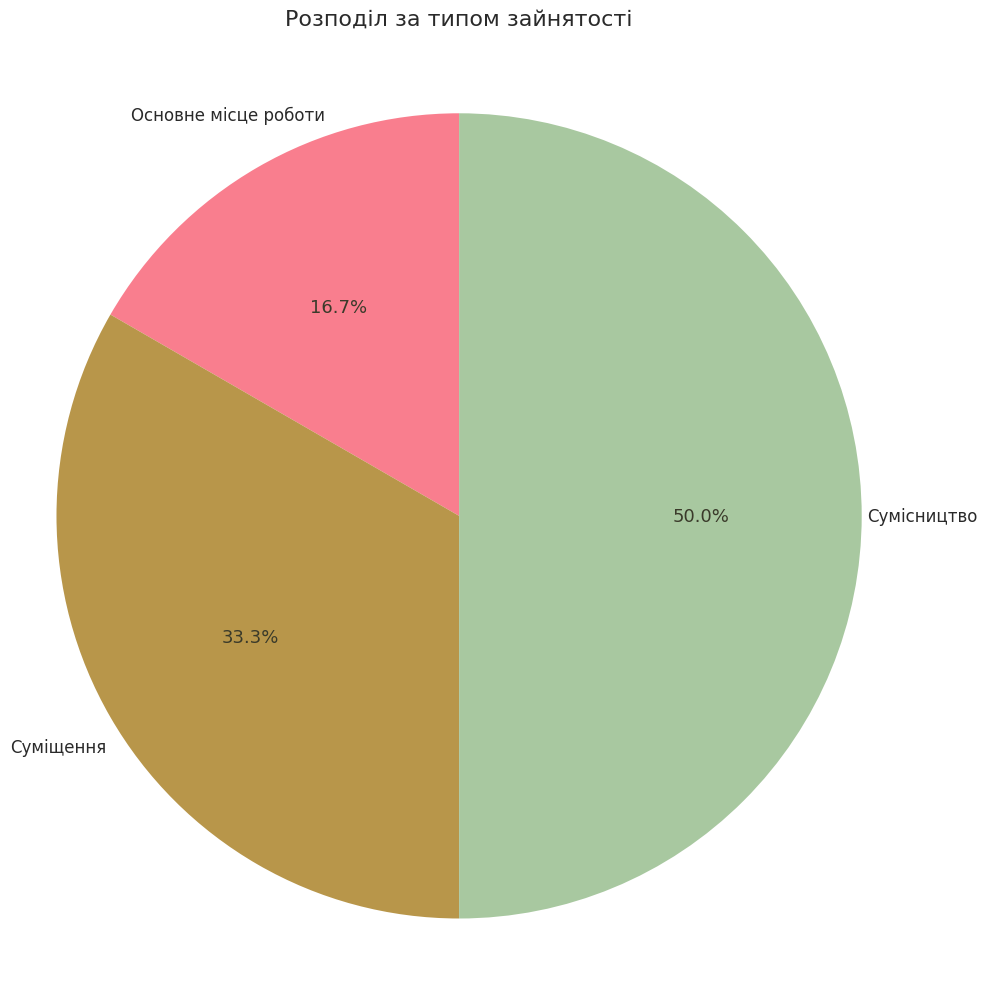

To the nearest percent, what is the average slice percentage?

33%